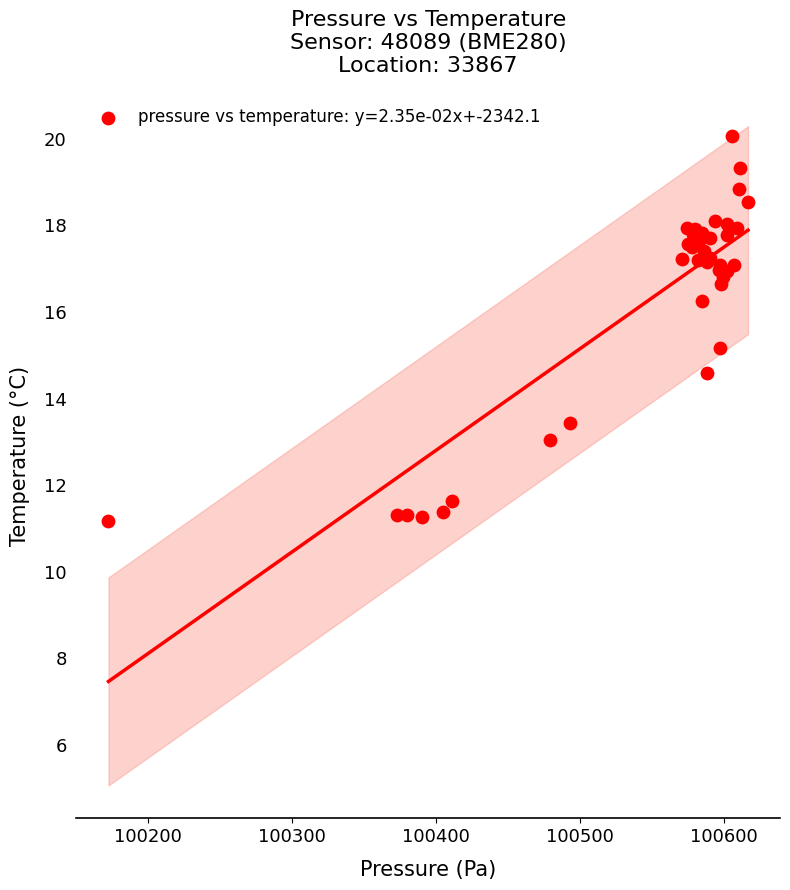

What Y value in the scatter plot is closest to 15?

15.2